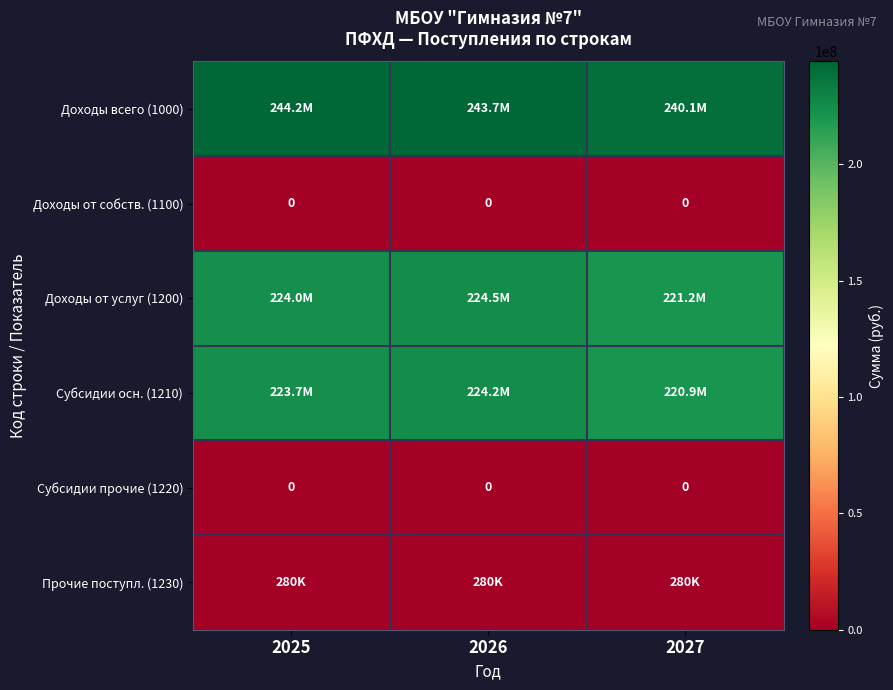

Rank the series by their maximum value, from lowest to highest.

Доходы от собств. (1100), Субсидии прочие (1220), Прочие поступл. (1230), Субсидии осн. (1210), Доходы от услуг (1200), Доходы всего (1000)